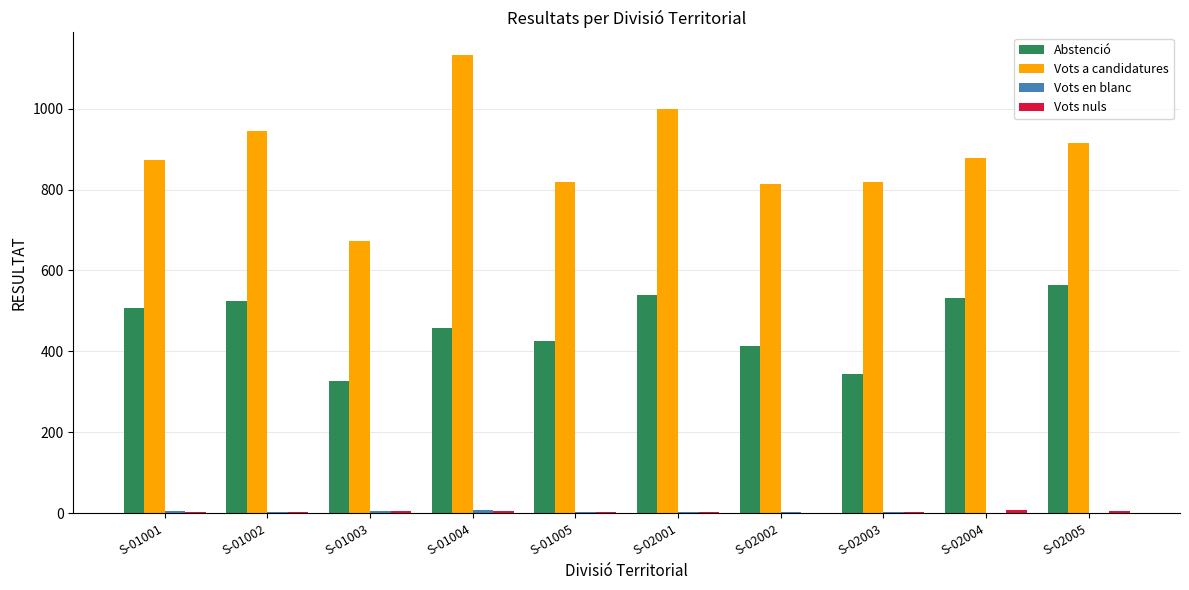

Which series has the largest total across all categories?

Vots a candidatures